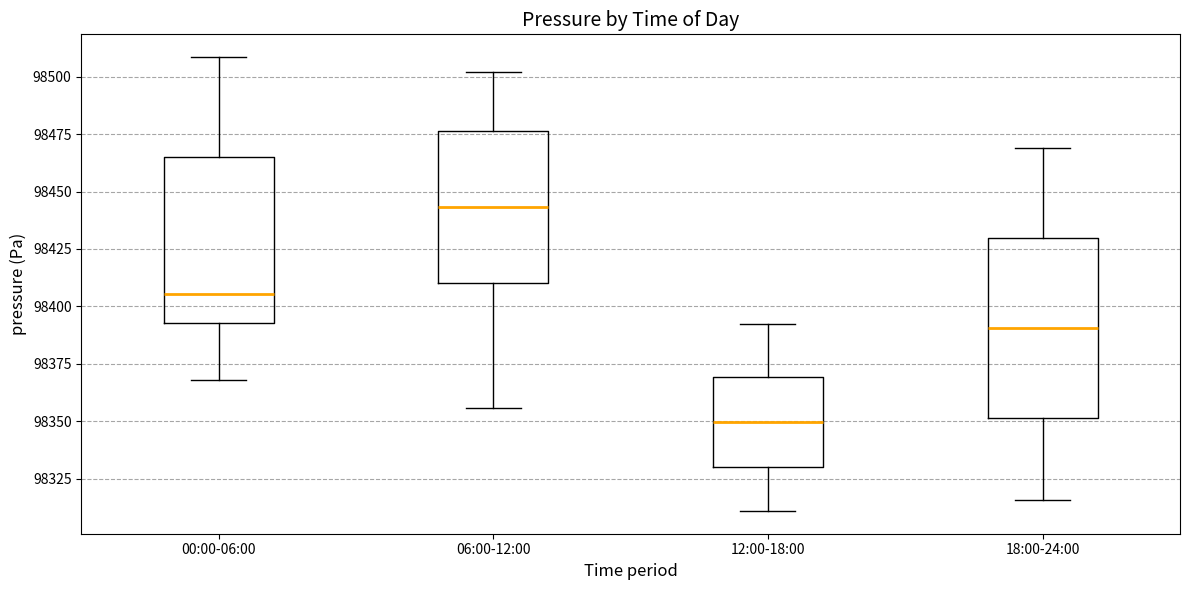

Where does the upper whisker of the box for 06:00-12:00 end on the y-axis? The values are not printed on the chart, so give them approximately, as read against the axis.

98500